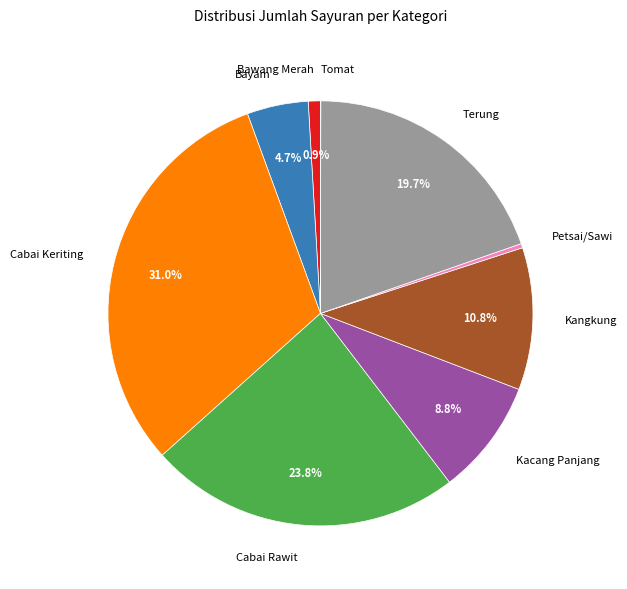

Is there a majority slice in this chart?

No